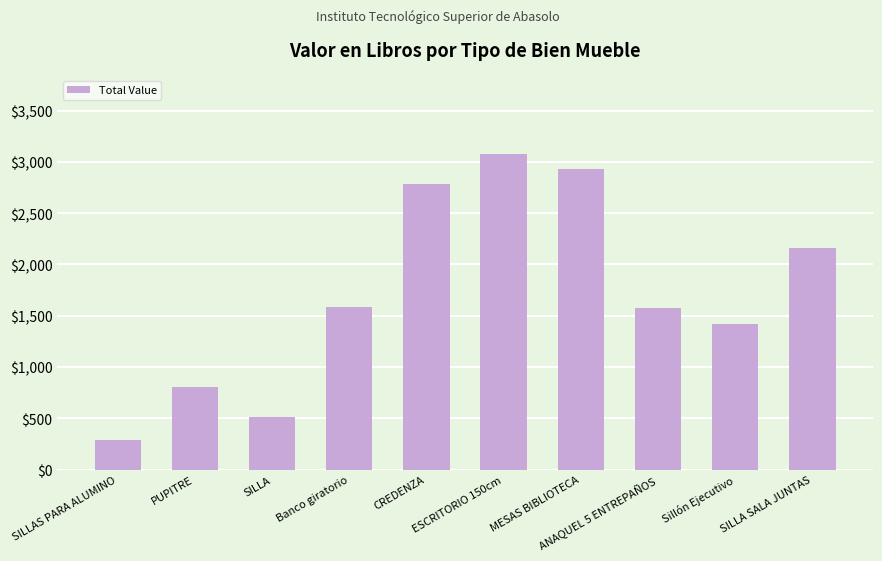

Approximately how many times larger is the value at SILLAS PARA ALUMINO compared to SILLA?

0.6